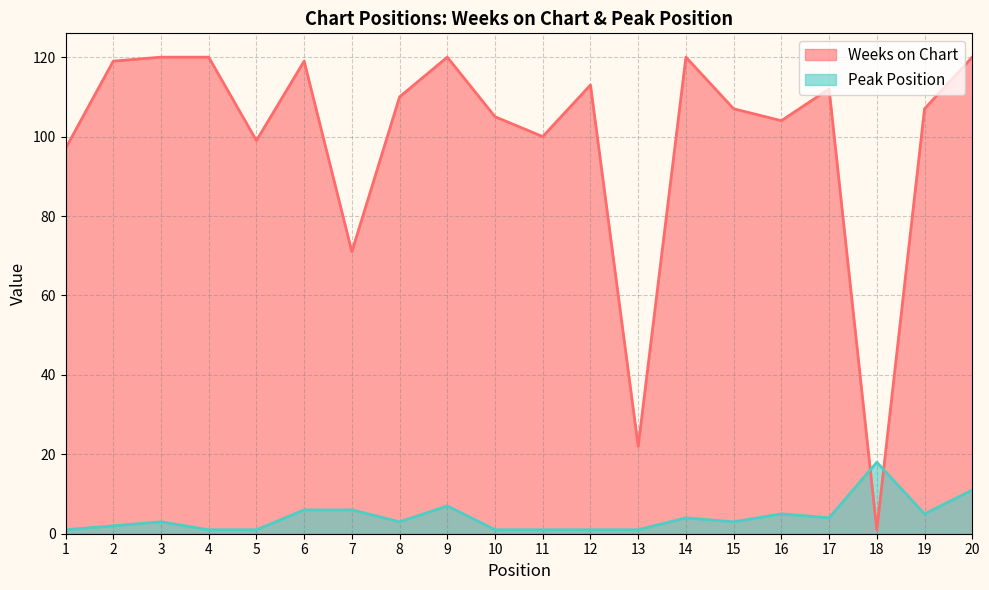

How many intersections are there between Weeks on Chart and Peak Position?

2